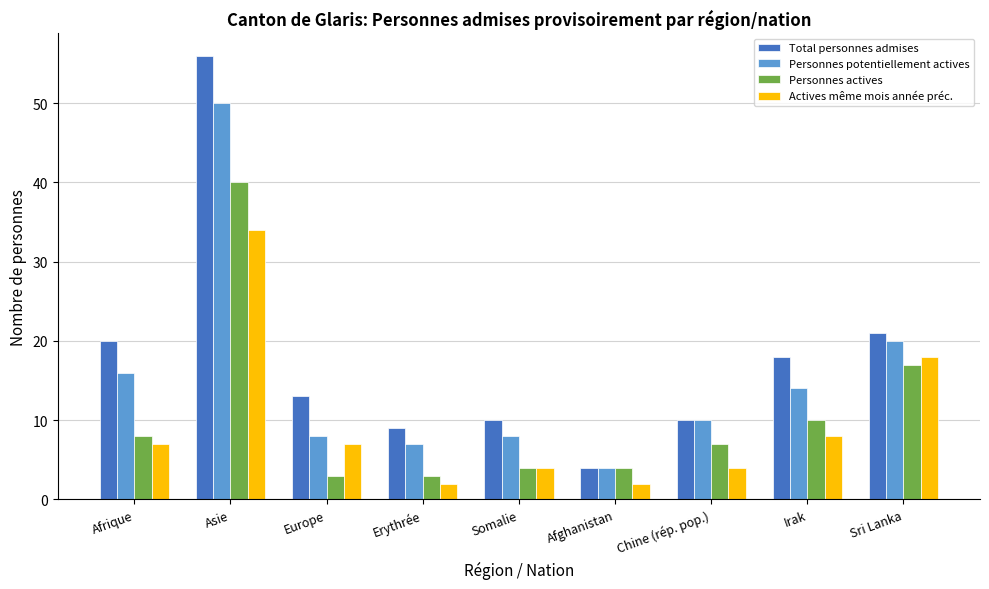

How many data points in Personnes potentiellement actives are less than 10?

4